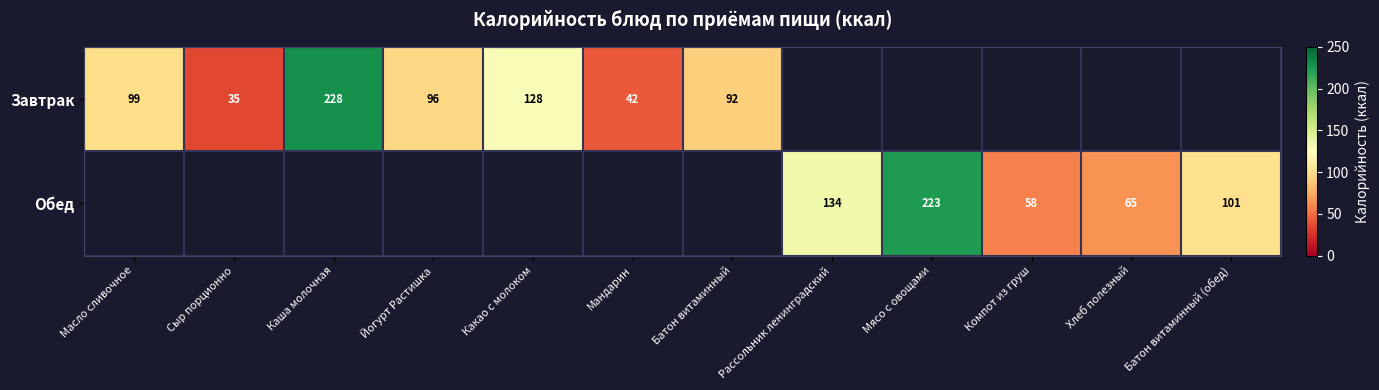

What is the difference between the Обед values at Мясо с овощами and Хлеб полезный?

158